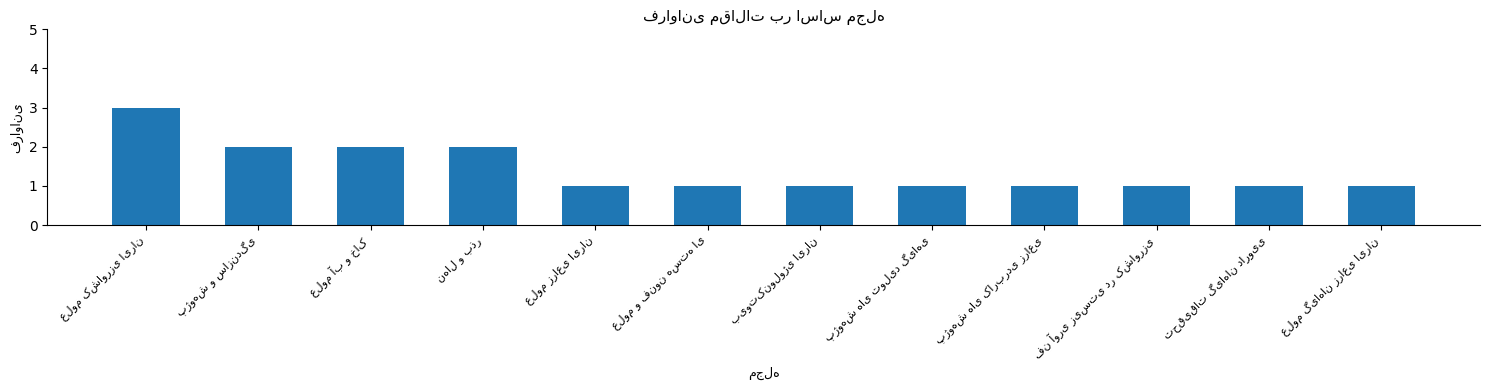

What is the greatest value displayed?

3